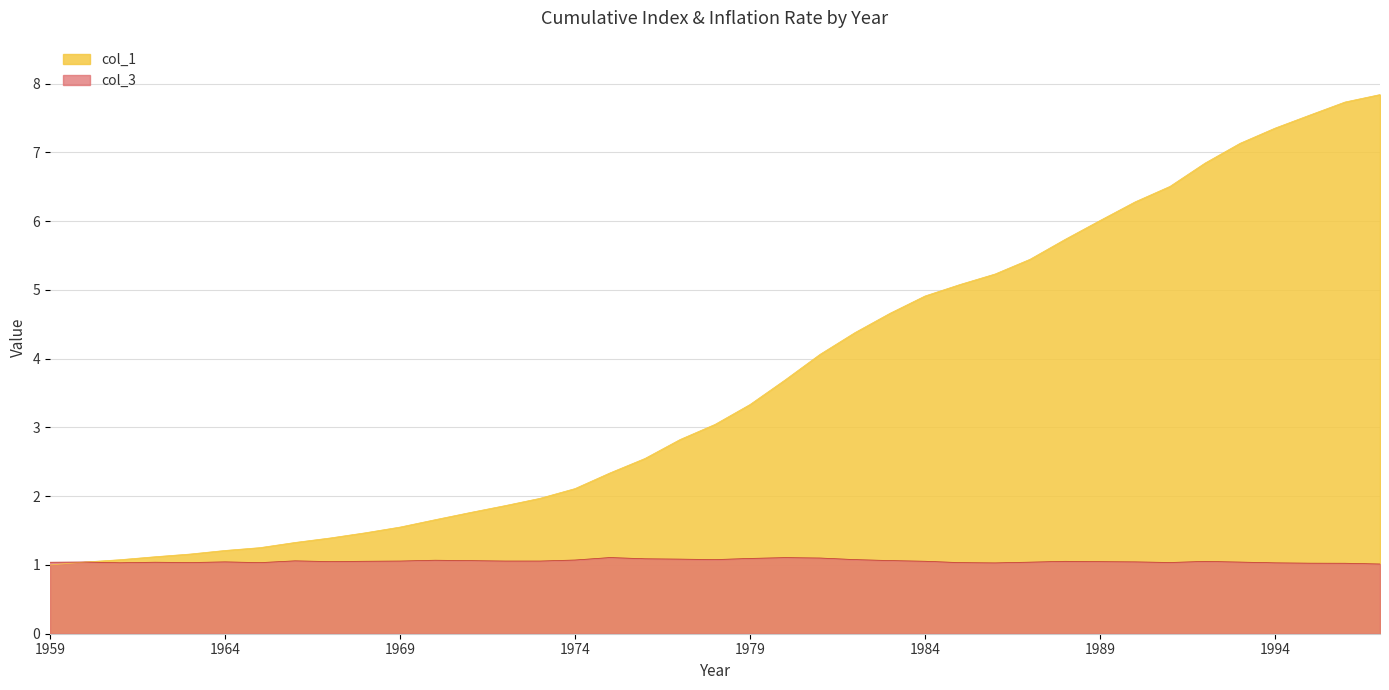

The value of col_1 at 1994 is 12.9. True or false?

False